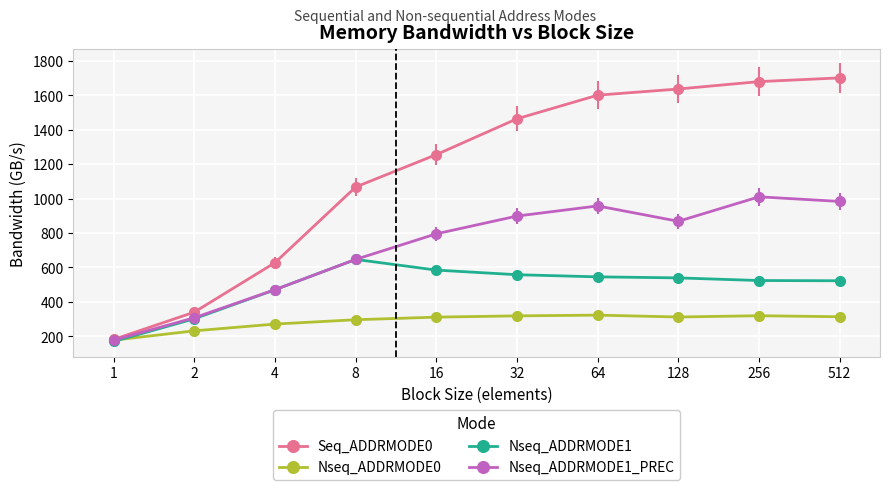

True or false: Nseq_ADDRMODE1_PREC has a value of 795.0 at 16.

True